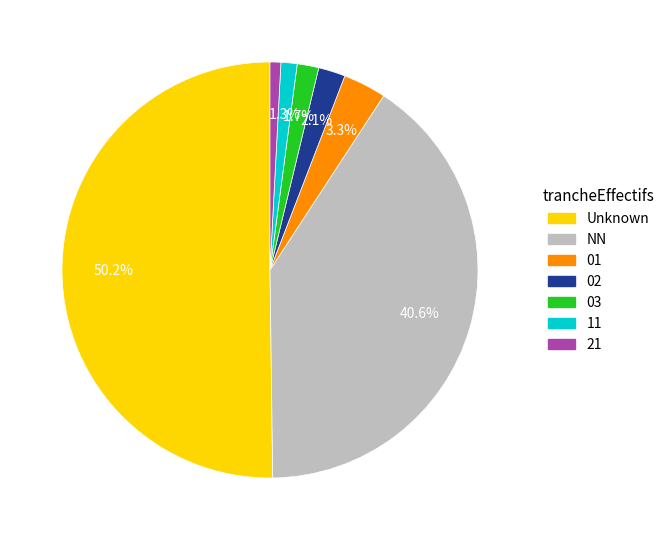

Count the number of slices in the pie.

7